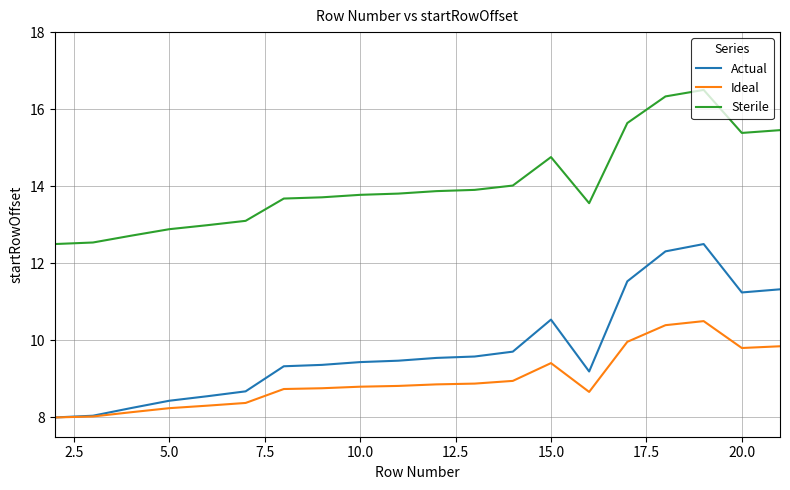

What is the average value of the Ideal series?

9.0